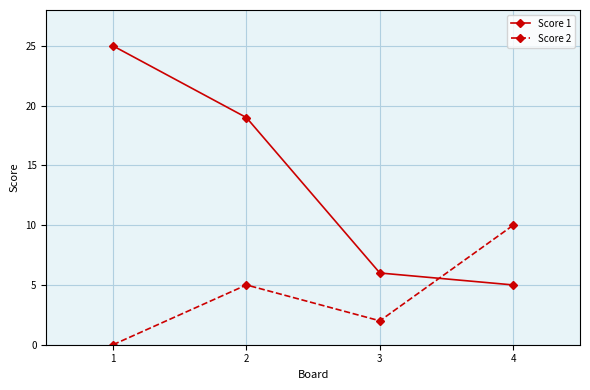

Reading left to right, transcribe all the data shown in this chart.

Score 1: 25	19	6	5
Score 2: 0	5	2	10